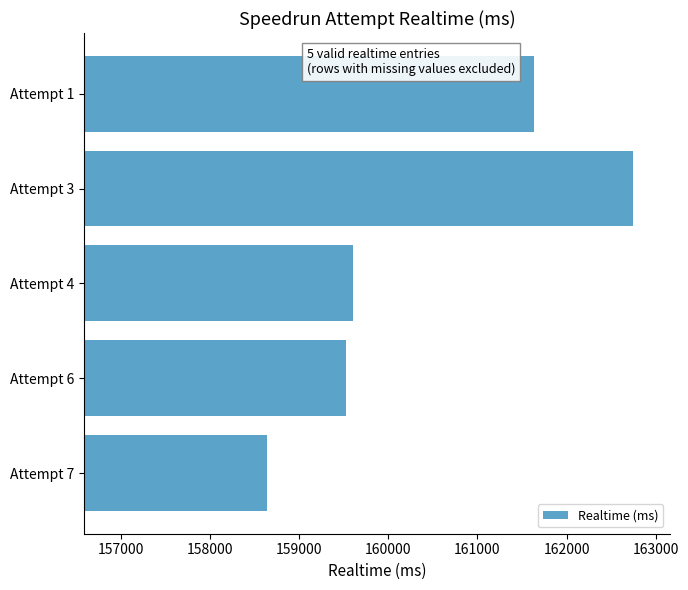

How many bars are there in total?

5